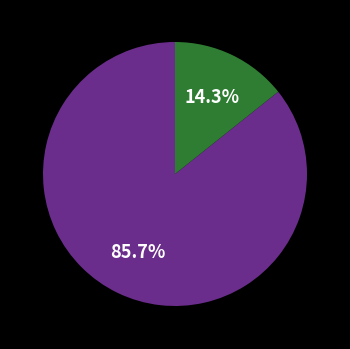

Is there any slice that represents more than half of the pie?

Yes